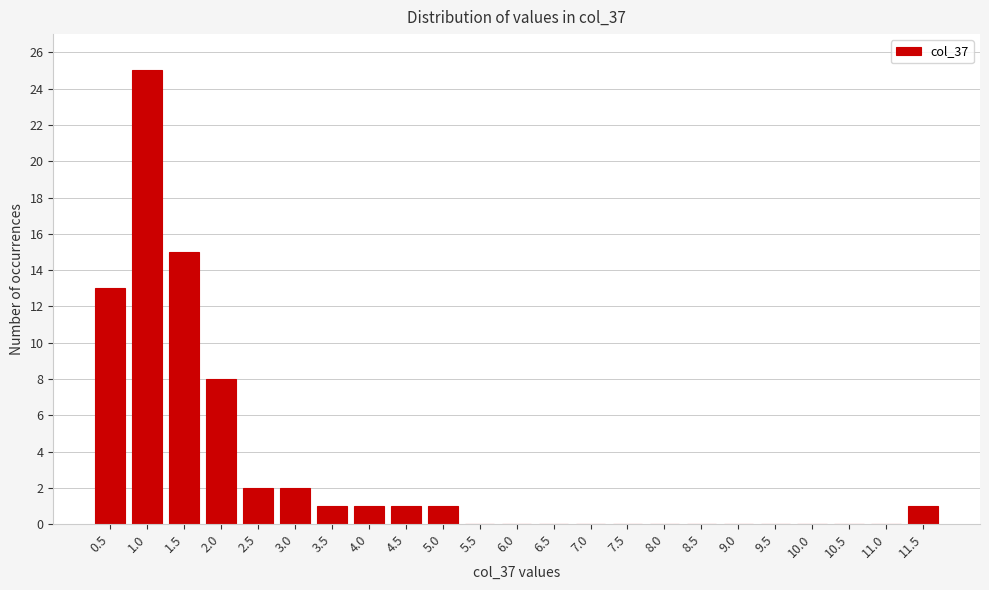

Reading right to left, extract all data points from this chart.

11.5=1	11.0=0	10.5=0	10.0=0	9.5=0	9.0=0	8.5=0	8.0=0	7.5=0	7.0=0	6.5=0	6.0=0	5.5=0	5.0=1	4.5=1	4.0=1	3.5=1	3.0=2	2.5=2	2.0=8	1.5=15	1.0=25	0.5=13